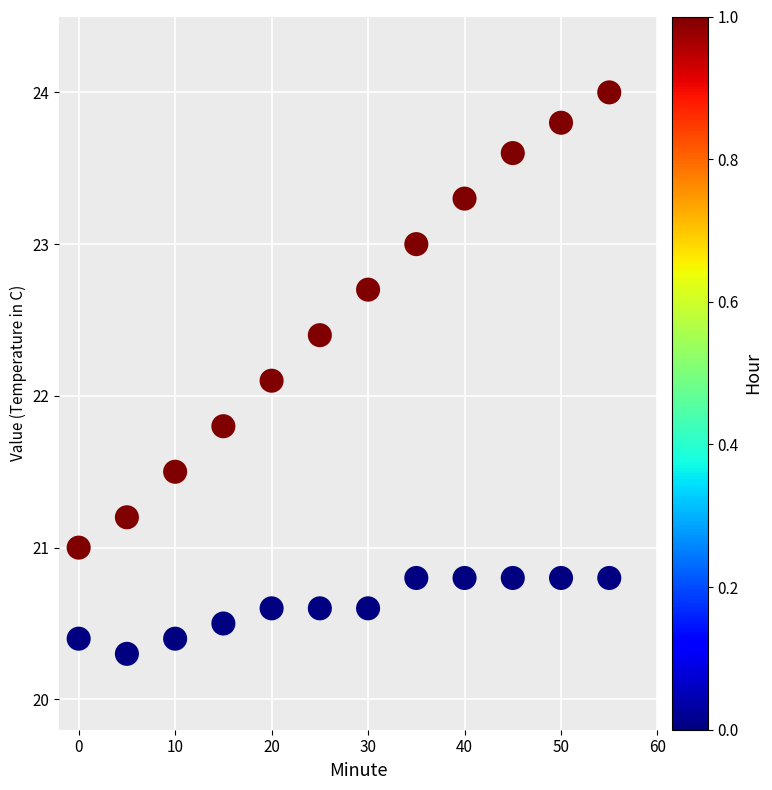

What is the range of Y values (max minus min)?

3.7